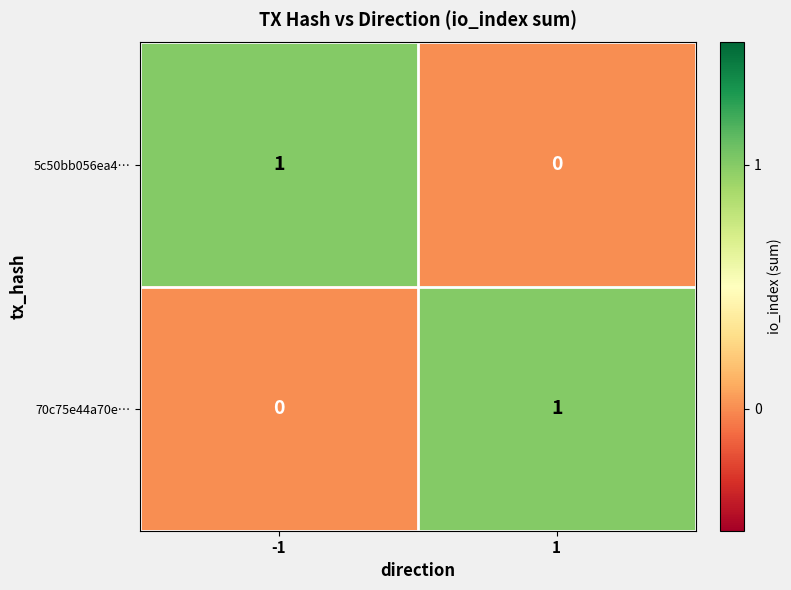

Is it true that 5c50bb056ea4… equals 2 at -1?

False